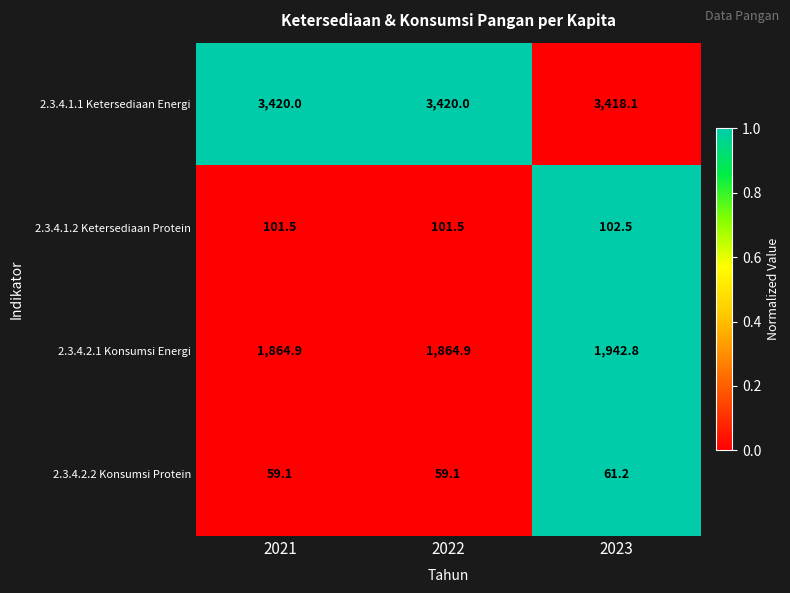

How many series are shown in this chart?

4